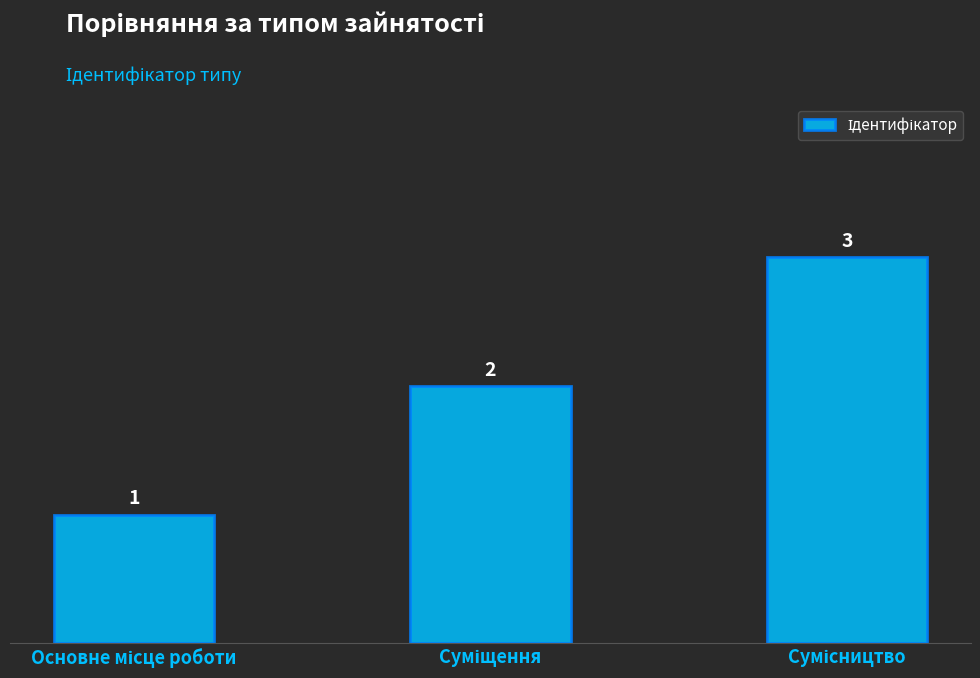

What is the value of the 2nd bar from the left?

2